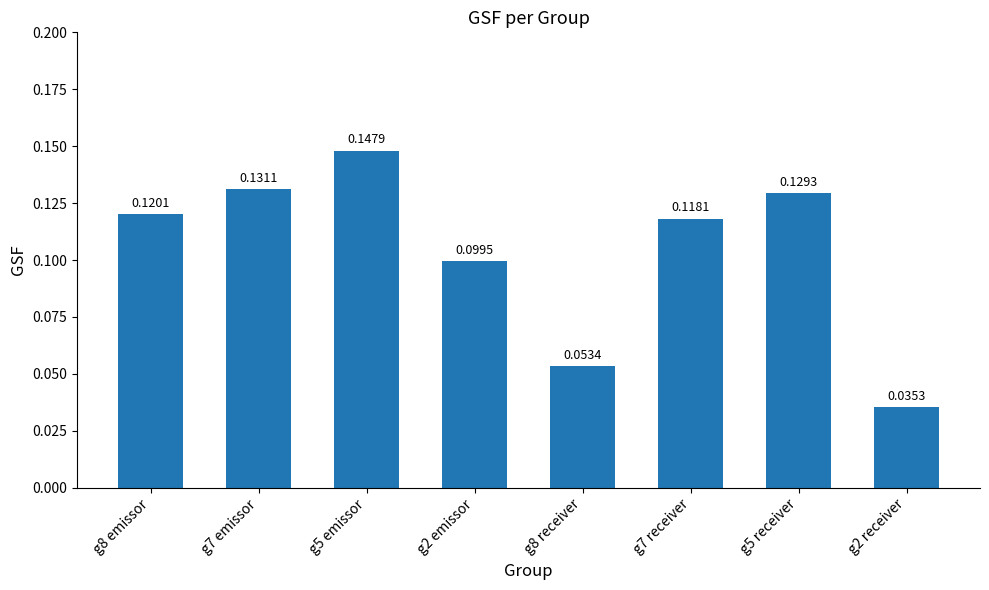

Rank the categories by value from highest to lowest.

g5 emissor, g7 emissor, g5 receiver, g8 emissor, g7 receiver, g2 emissor, g8 receiver, g2 receiver